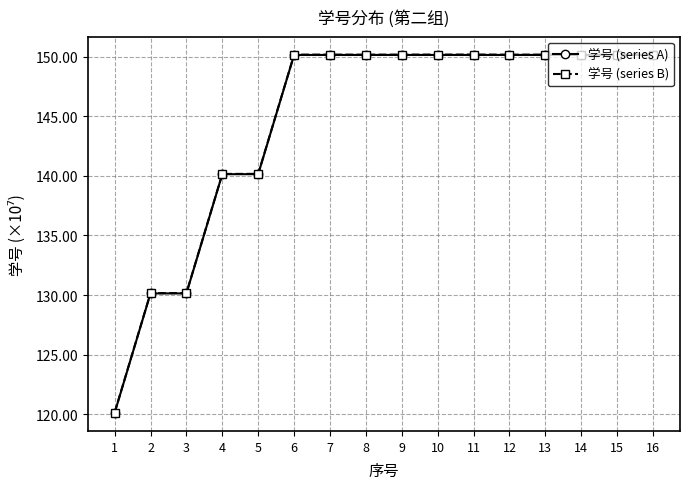

What is the average value of the 学号 (series A) series?

144.5